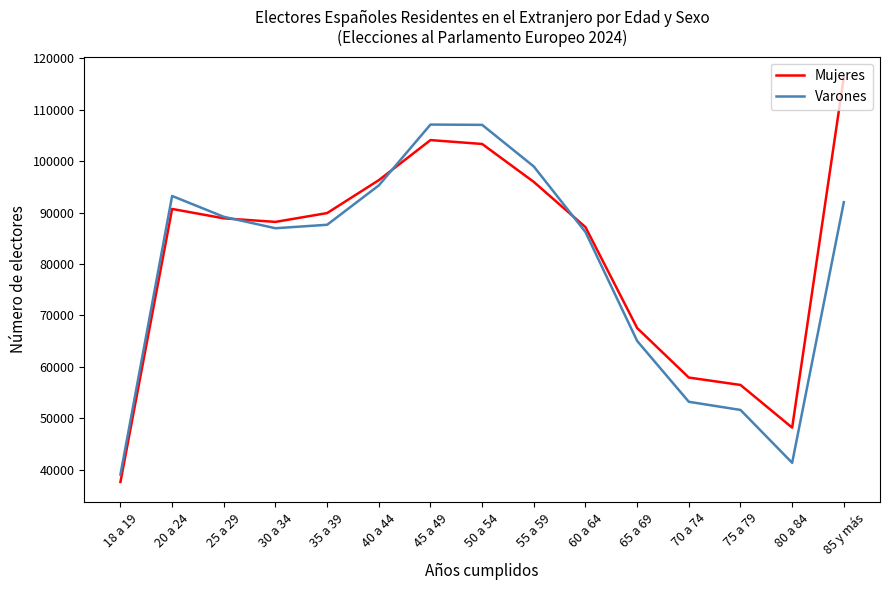

What is the sum of all Mujeres values?

1228744